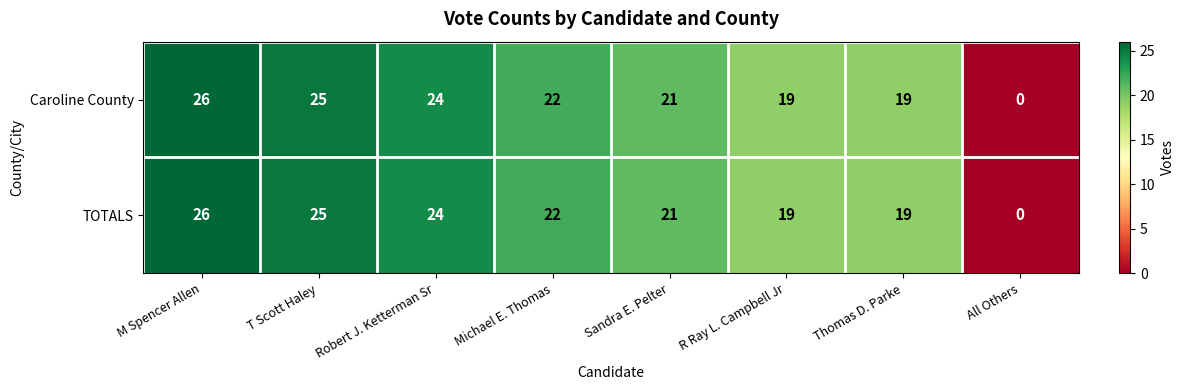

Is it true that TOTALS equals 19 at R Ray L. Campbell Jr?

True